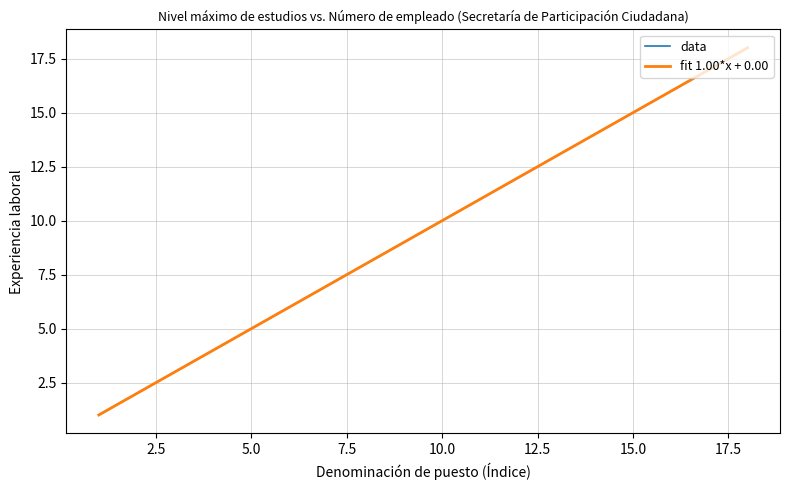

Does the chart display data point markers on the line(s)?

No